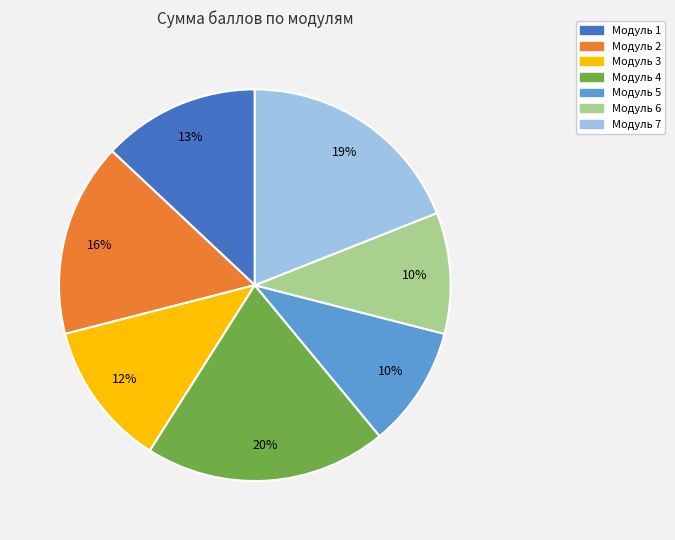

Is the sum of Модуль 1 and Модуль 5 greater than half?

No